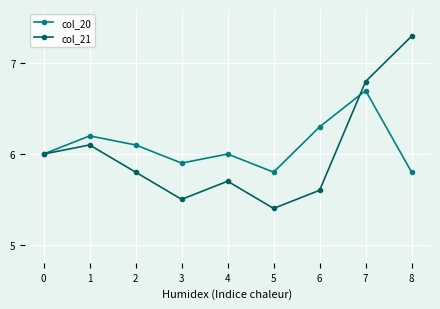

Count the col_20 values in the range 5 to 6.

5